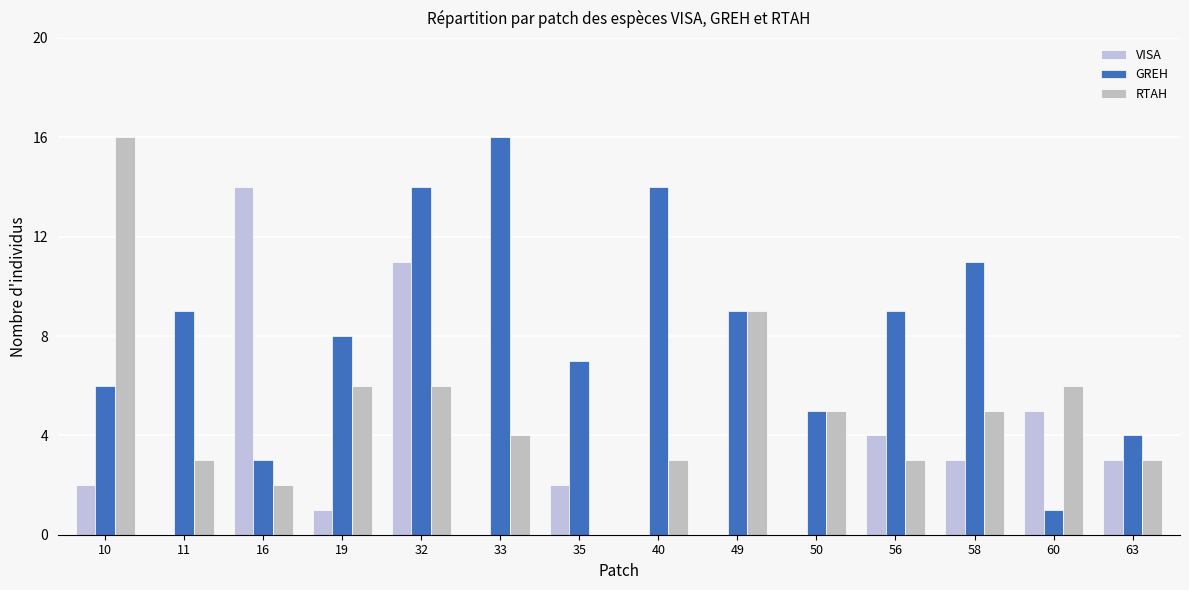

What is the value of the RTAH bar at the 6th from the left?

4